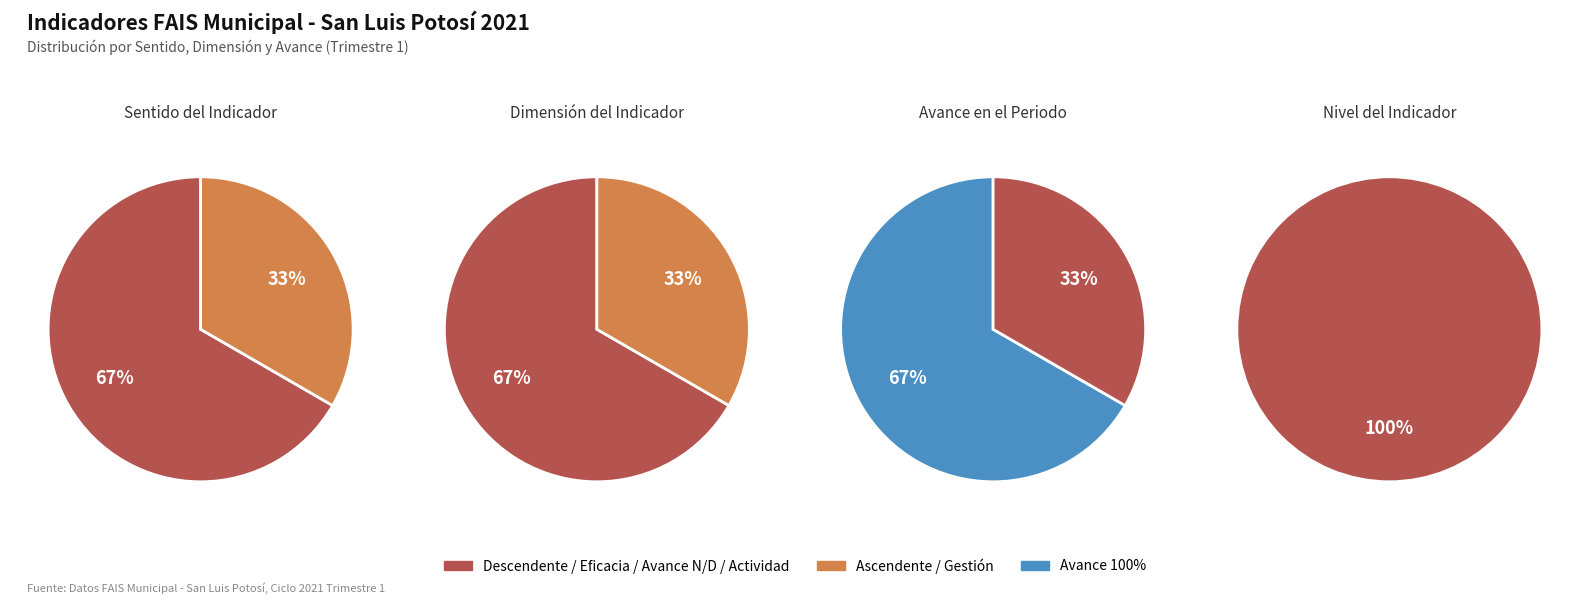

Count the number of slices in the pie.

3